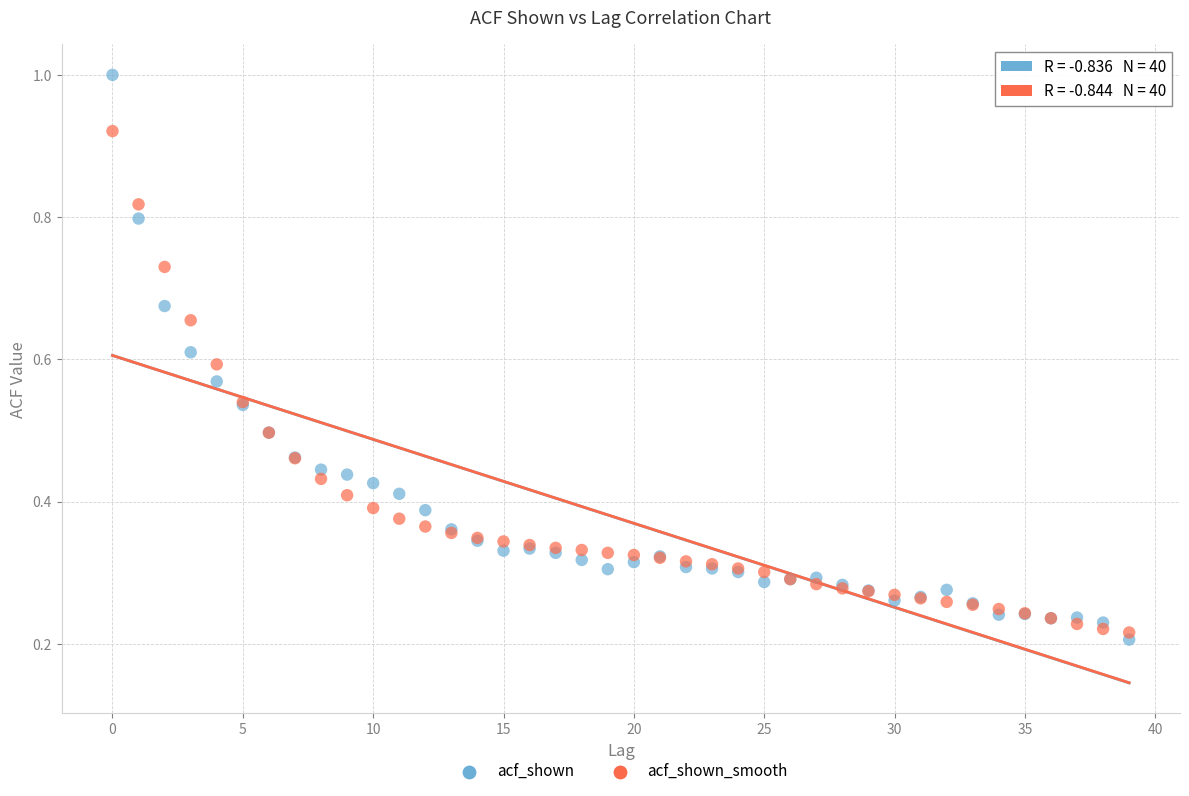

Which series contains the lowest Y value?

acf_shown